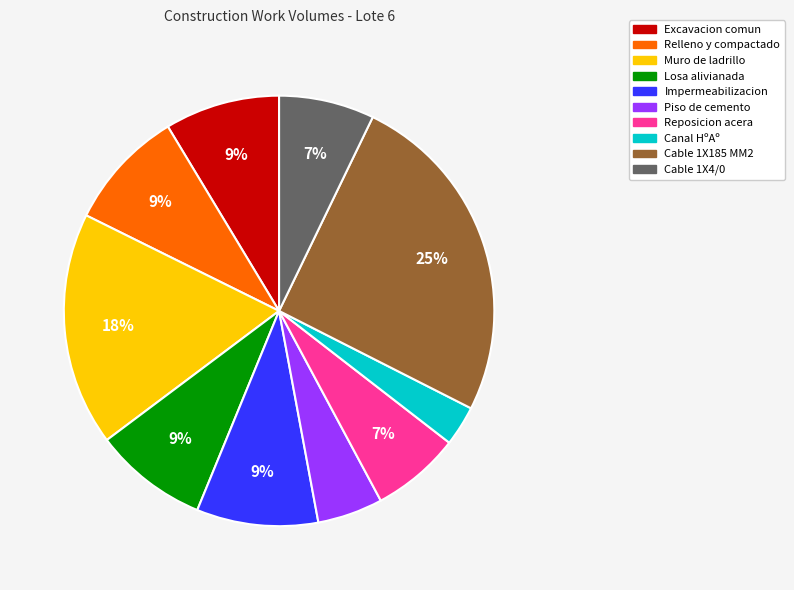

To the nearest percent, what is the average slice percentage?

10%